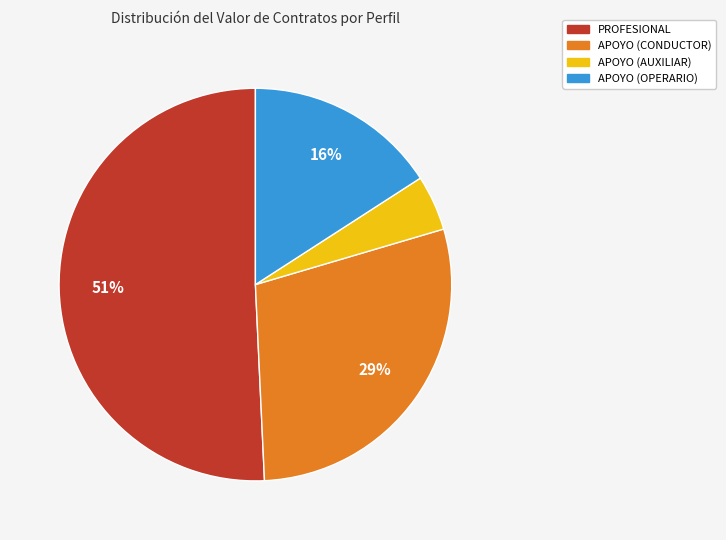

To the nearest percent, what is the average slice percentage?

25%